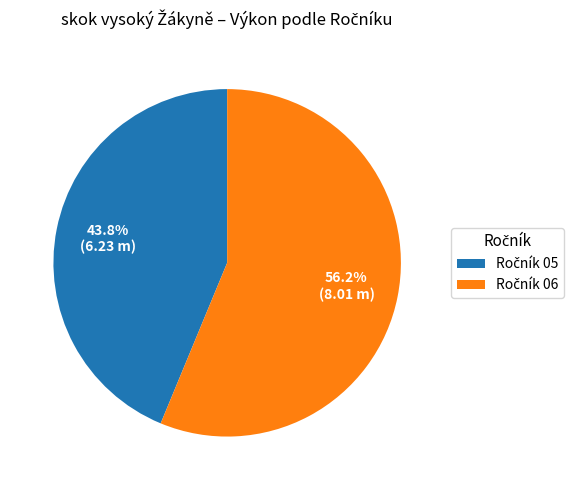

Does any single category account for the majority?

Yes